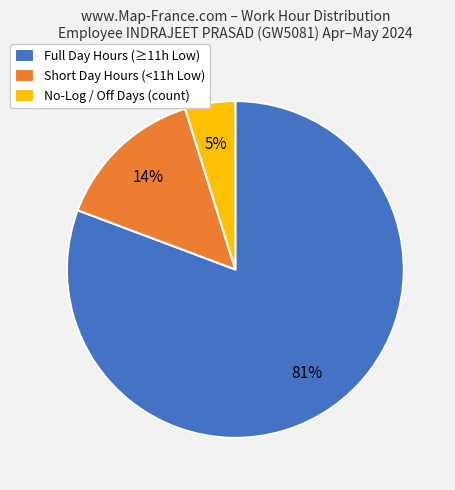

What is the smallest slice in the pie chart?

No-Log / Off Days (count)